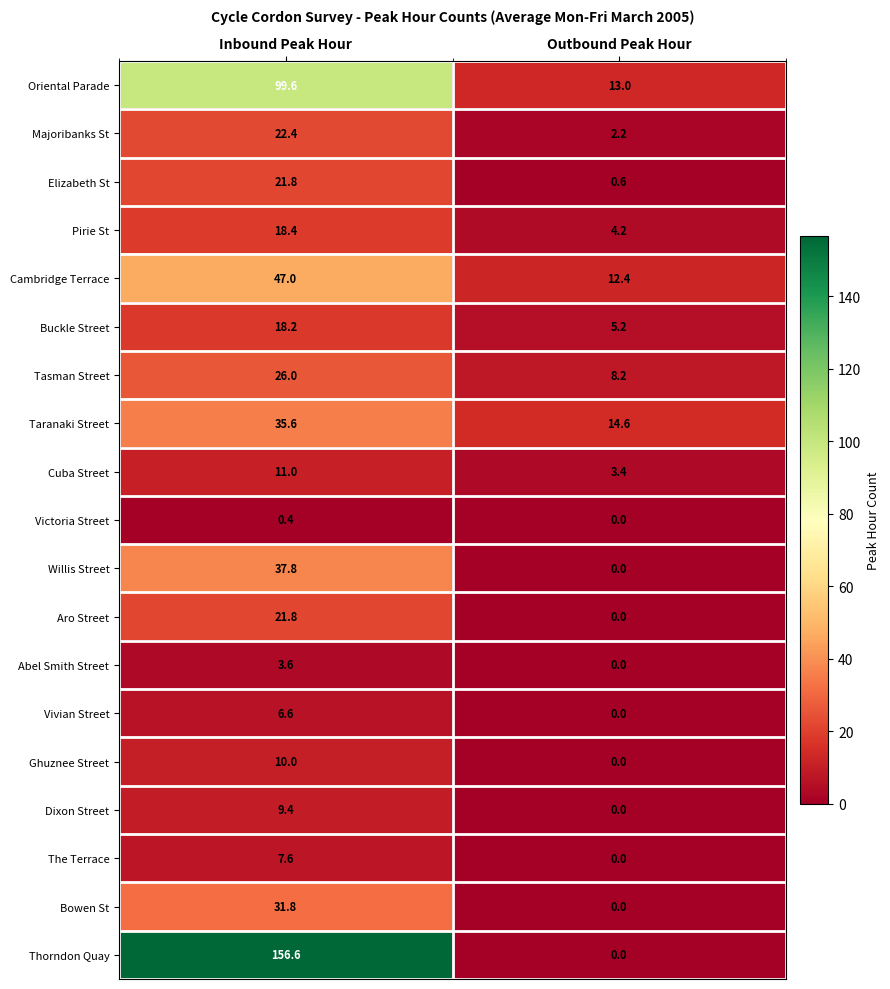

Is it true that Buckle Street equals 8.1 at Outbound Peak Hour?

False